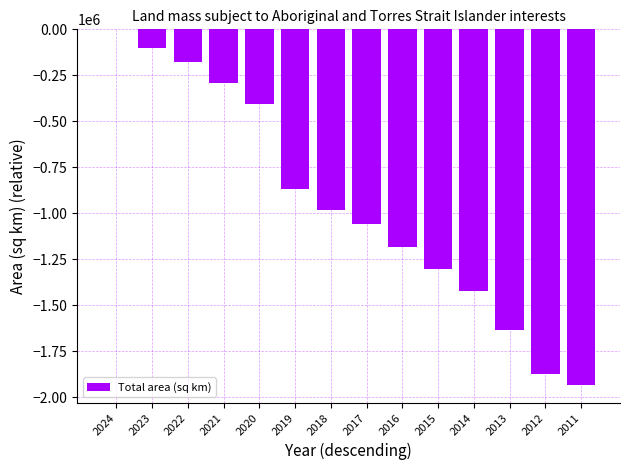

What is the sum of all values?

-13228173